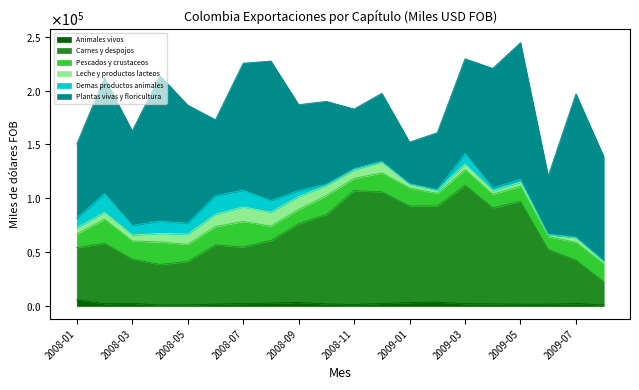

Where do Animales vivos and Leche y productos lacteos first cross each other?

2008-01 and 2008-02